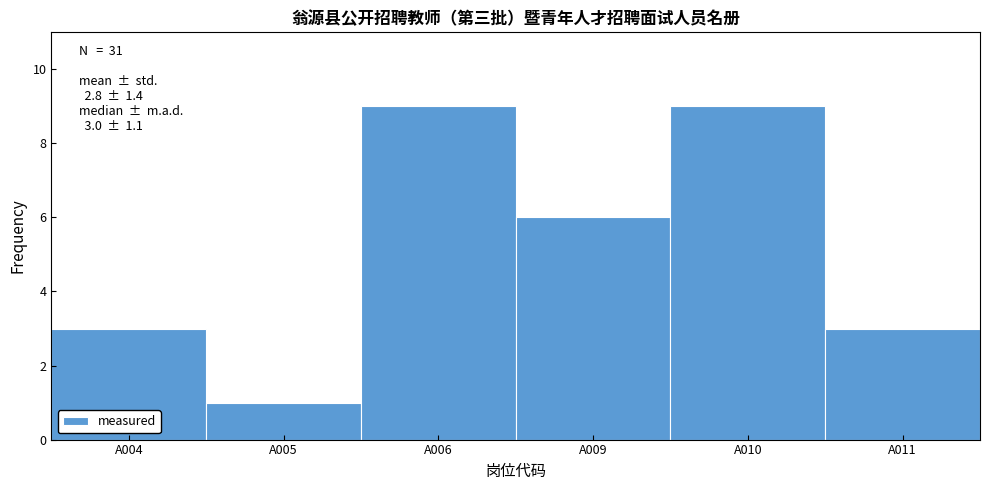

Reading right to left, extract all data points from this chart.

3	9	6	9	1	3